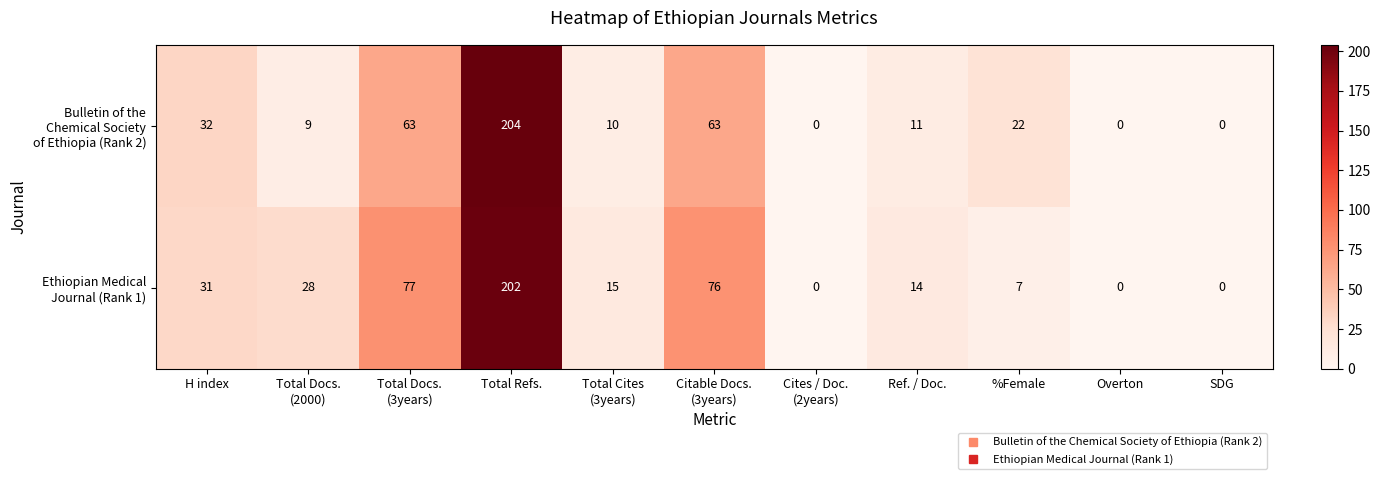

At which category does the chart reach its peak across all series?

Total Refs.